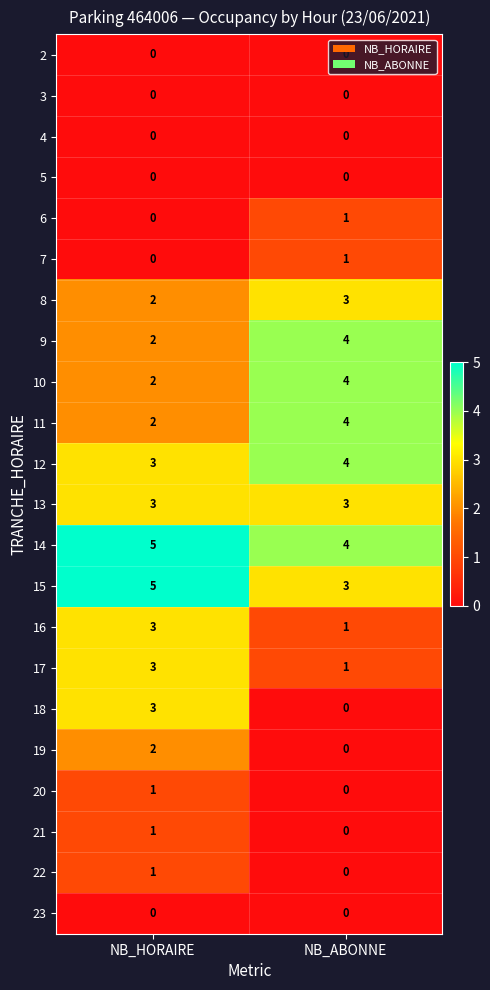

Between NB_HORAIRE and NB_ABONNE, which series saw the biggest shift?

18